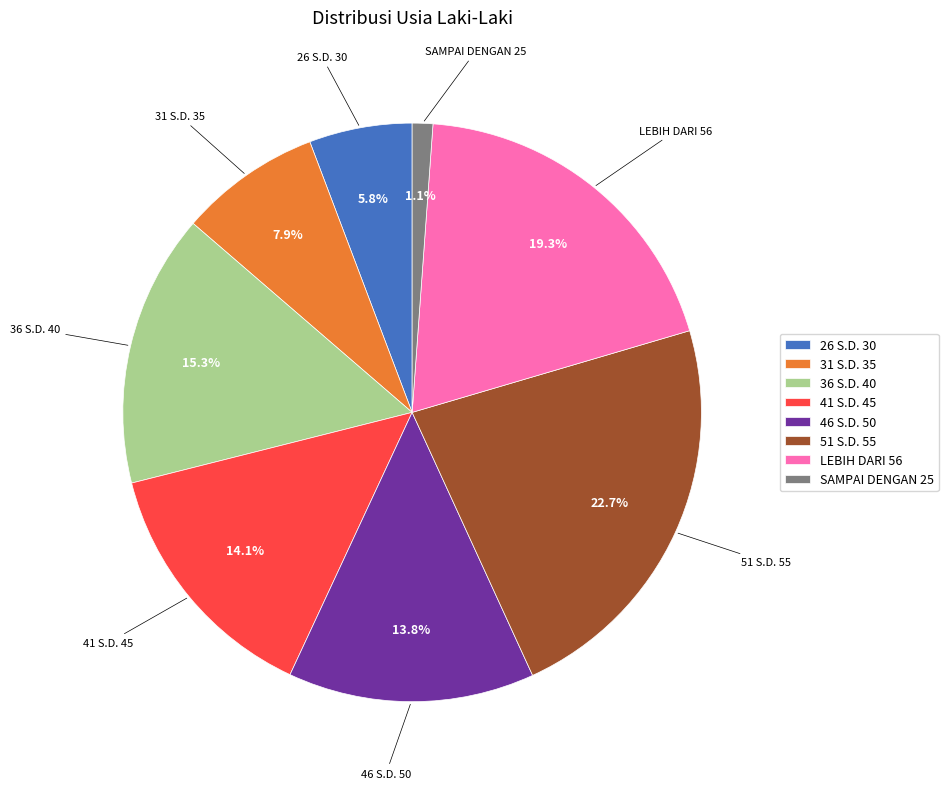

Between SAMPAI DENGAN 25 and 26 S.D. 30, which is larger?

26 S.D. 30